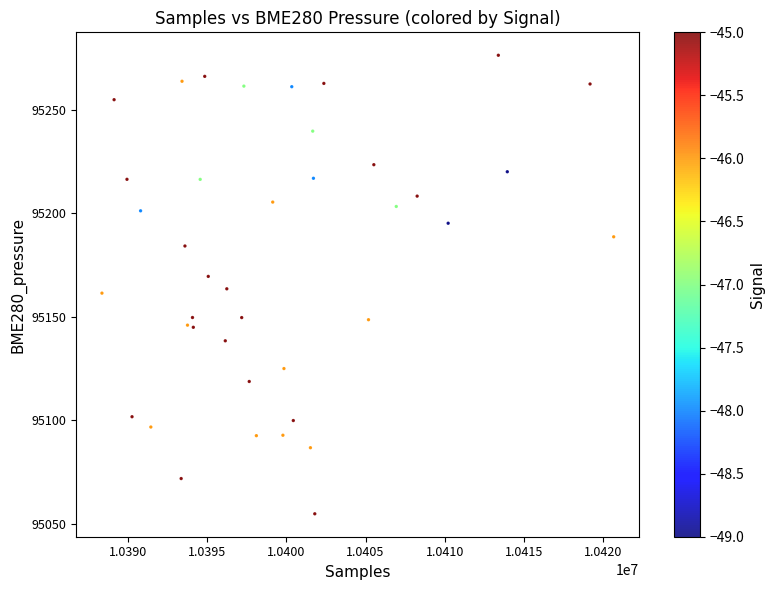

What is the range of X values (max minus min)?

32267.0